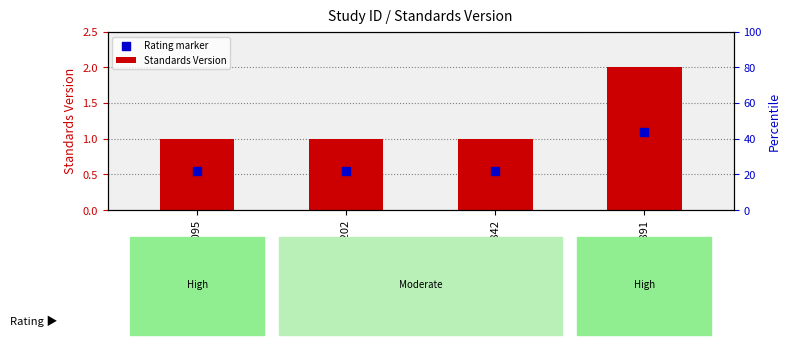

Which series has the largest total across all categories?

Standards Version